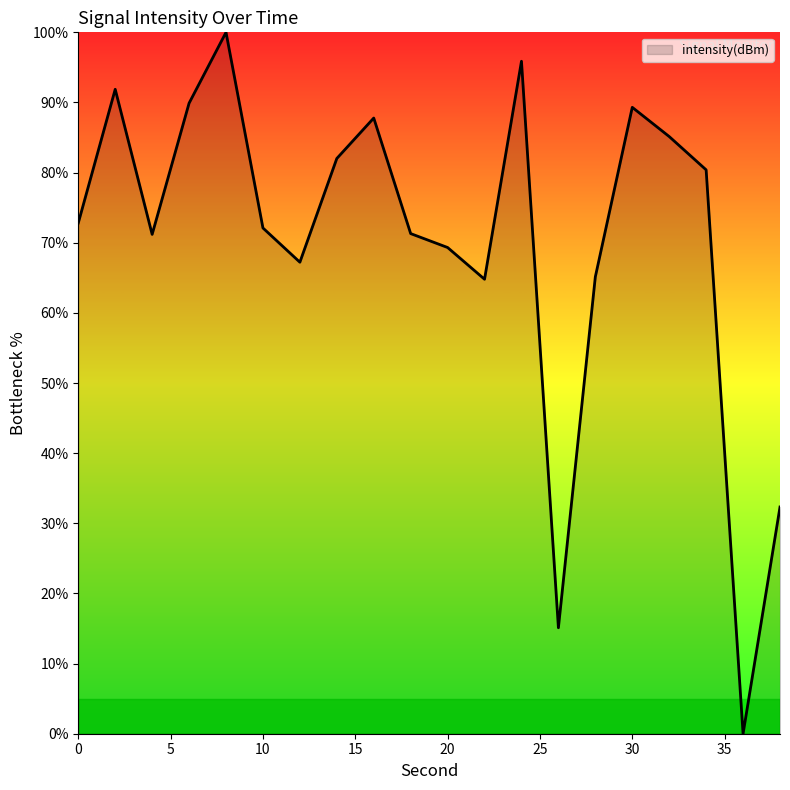

What is the difference between the maximum and minimum values?

100.0